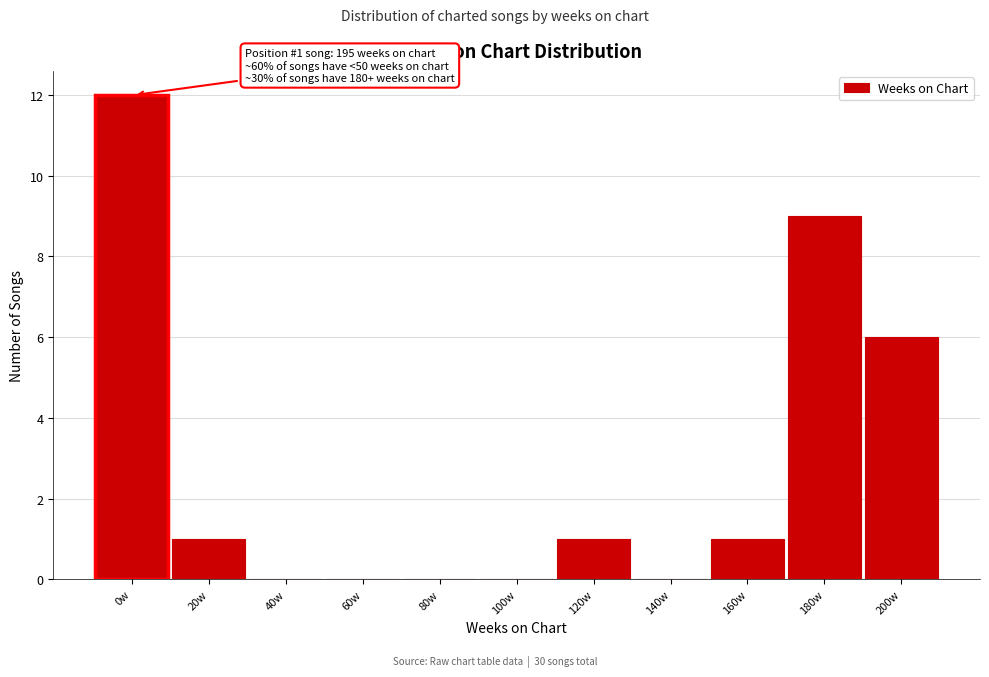

Reading right to left, what are all the values shown in this chart?

200w=6	180w=9	160w=1	140w=0	120w=1	100w=0	80w=0	60w=0	40w=0	20w=1	0w=12